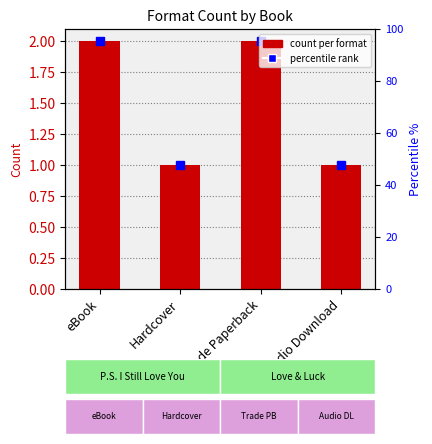

List the labels in order of value, smallest first.

Hardcover, Audio Download, eBook, Trade Paperback